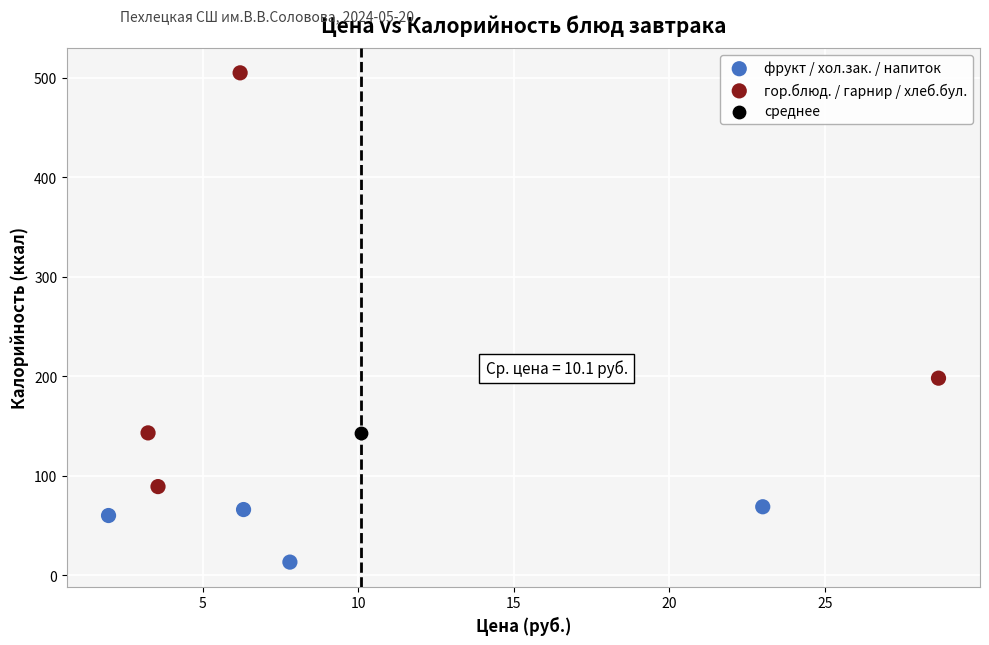

Which series contains the lowest Y value?

фрукт / хол.зак. / напиток